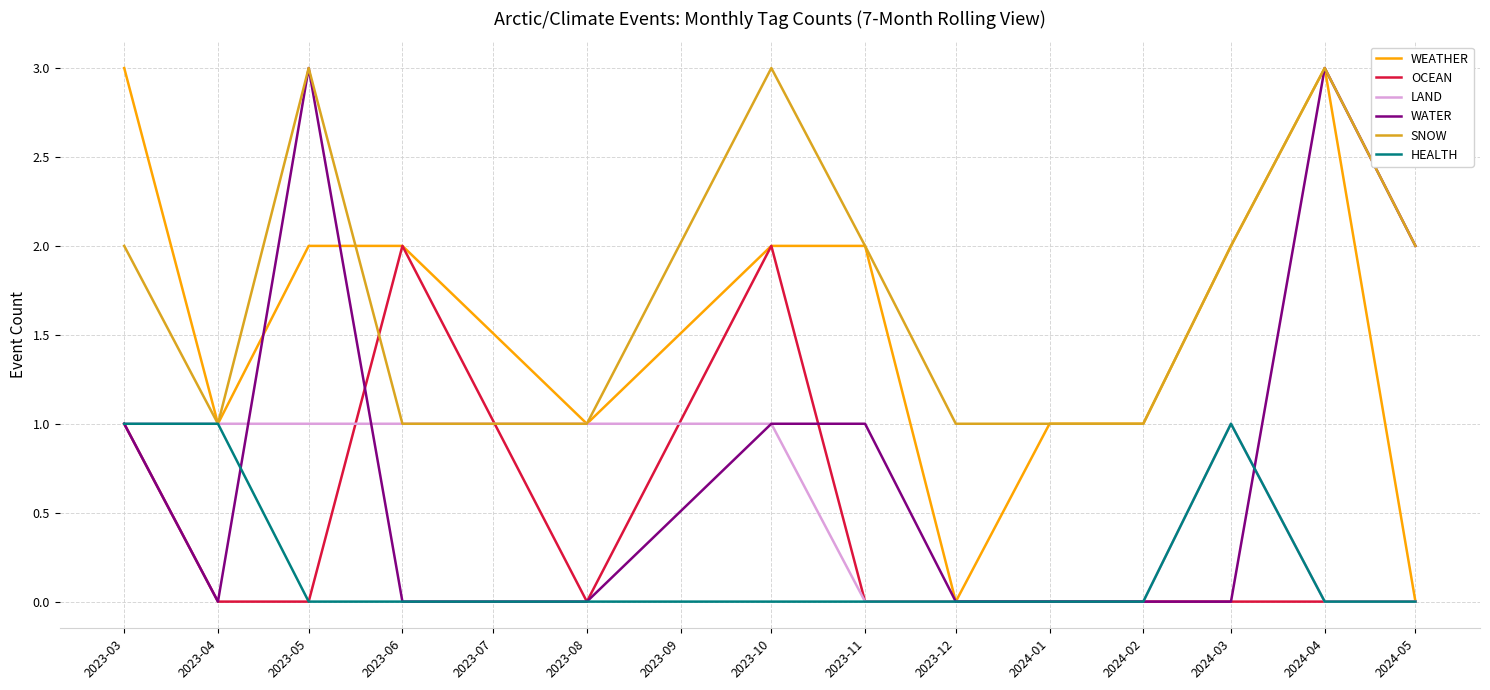

Between 2023-03 and 2024-01, which series saw the biggest shift?

WEATHER